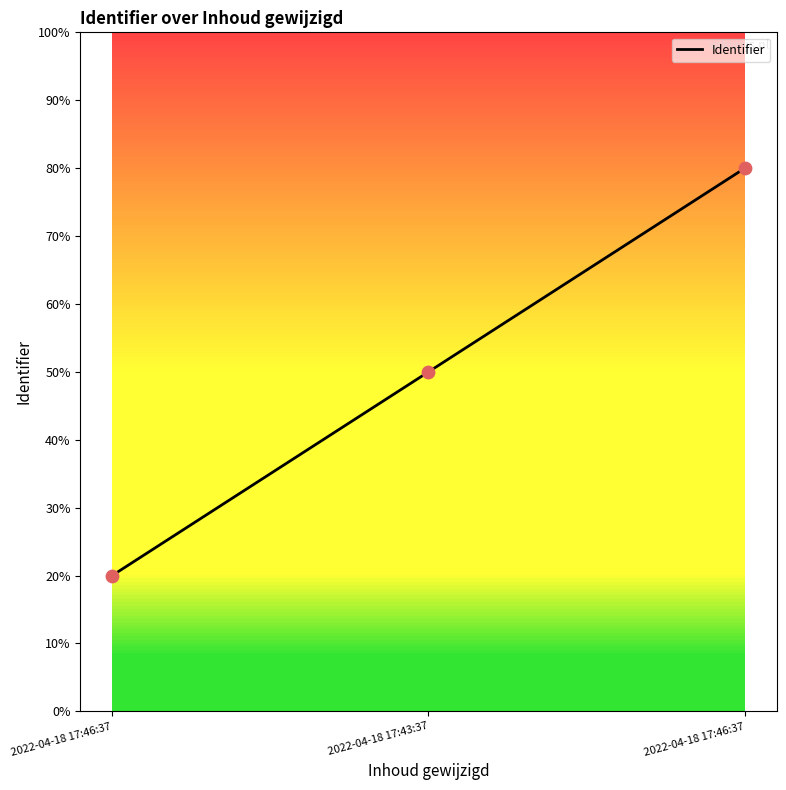

Does the chart have visible grid lines?

No